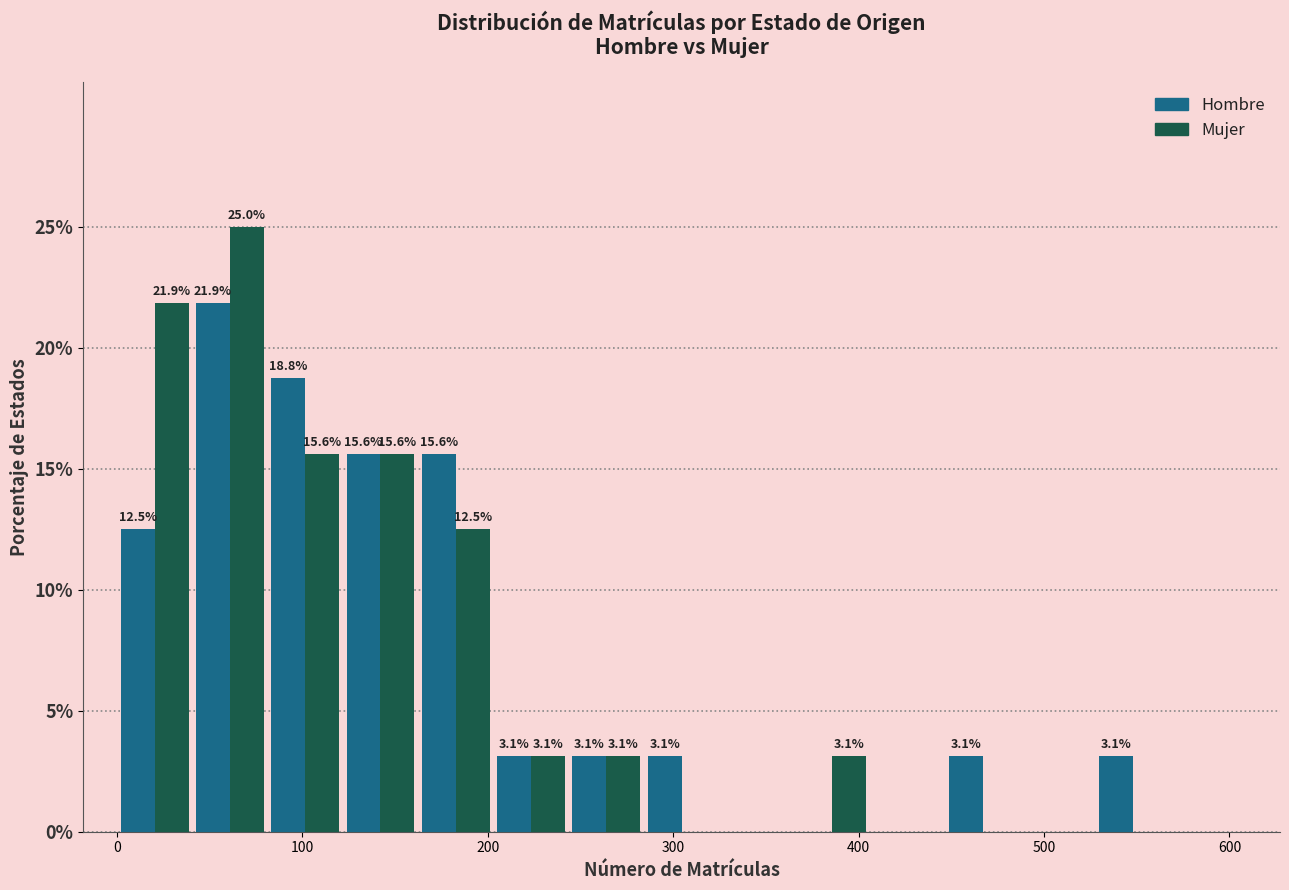

In the Hombre series, which range on the x-axis has the tallest bar?

40 to 80